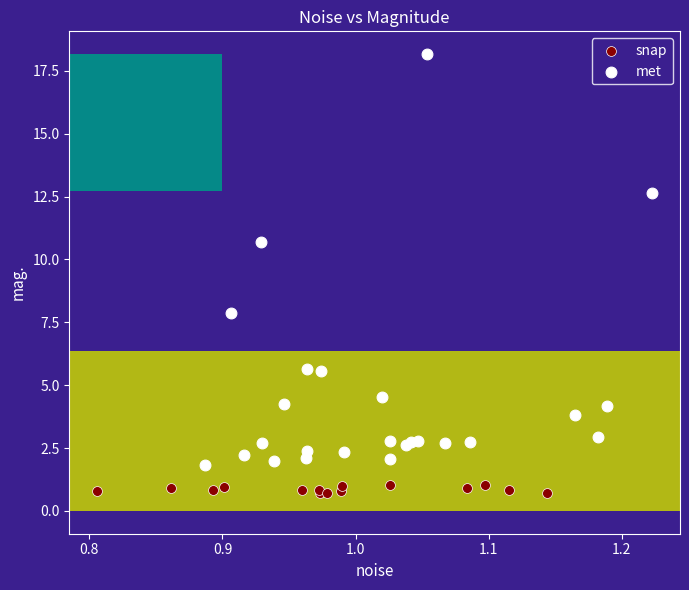

Which series contains the highest Y value?

met